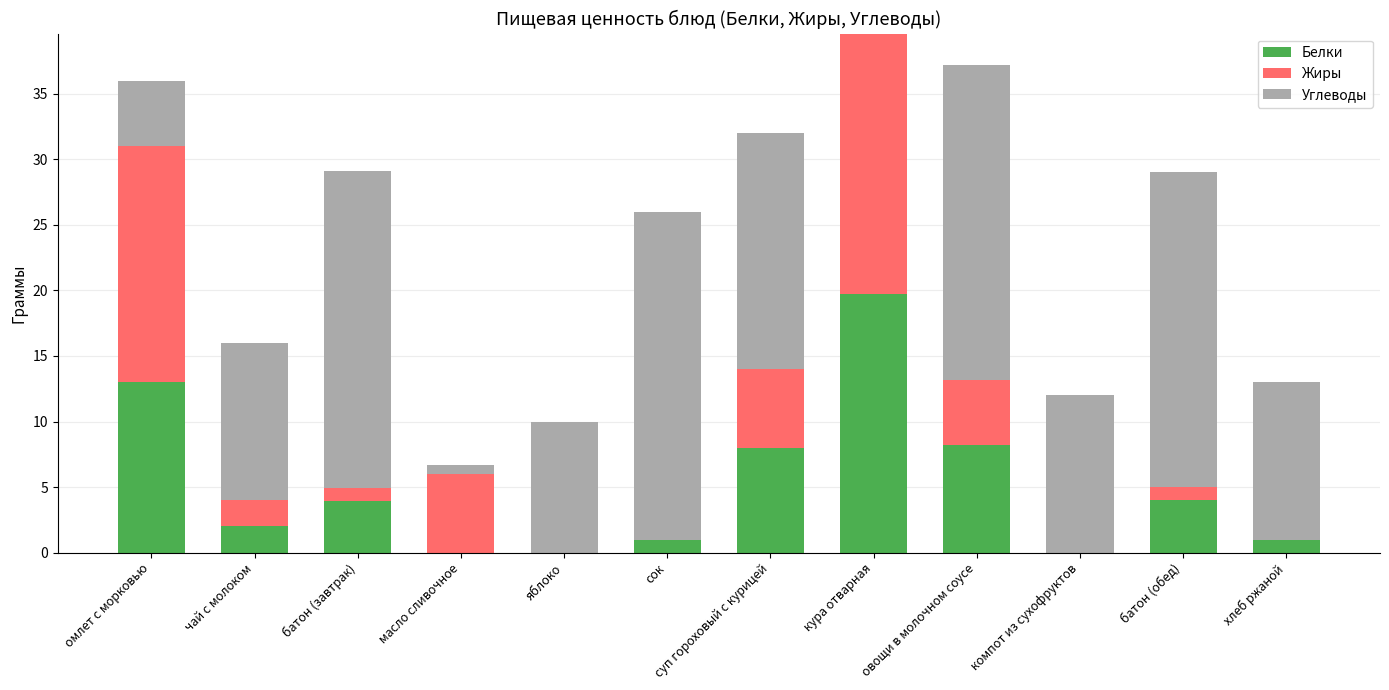

At which category is the sum across all series the highest?

кура отварная